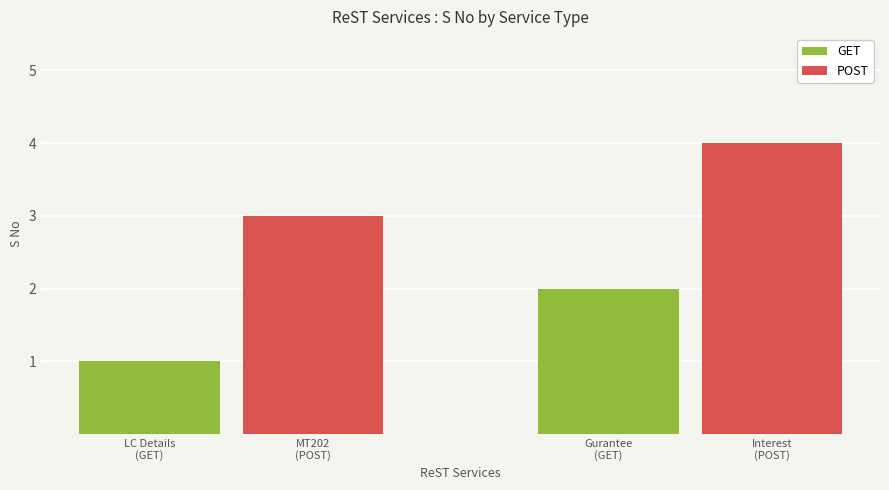

Reading left to right, list all the values displayed in this chart.

GET: 1	2
POST: 3	4